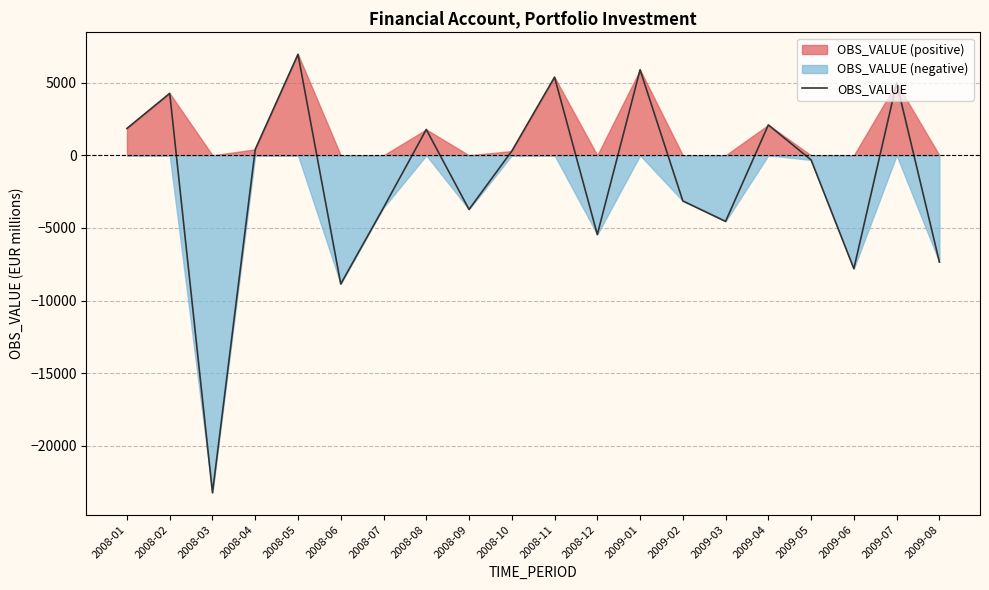

What is the maximum value shown in the chart?

6958.8